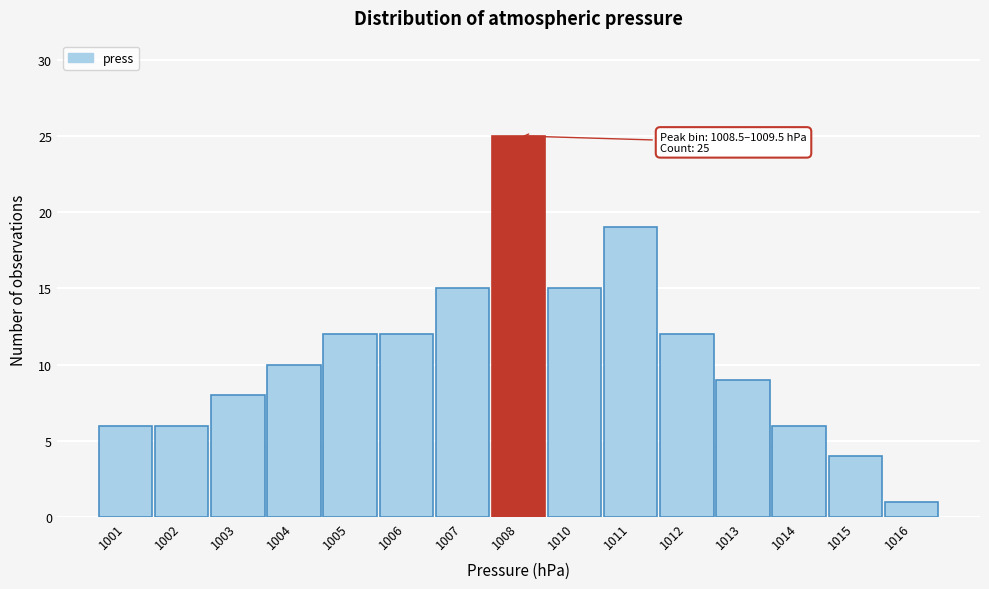

Reading left to right, extract all data points from this chart.

1001=6	1002=6	1003=8	1004=10	1005=12	1006=12	1007=15	1008=25	1010=15	1011=19	1012=12	1013=9	1014=6	1015=4	1016=1